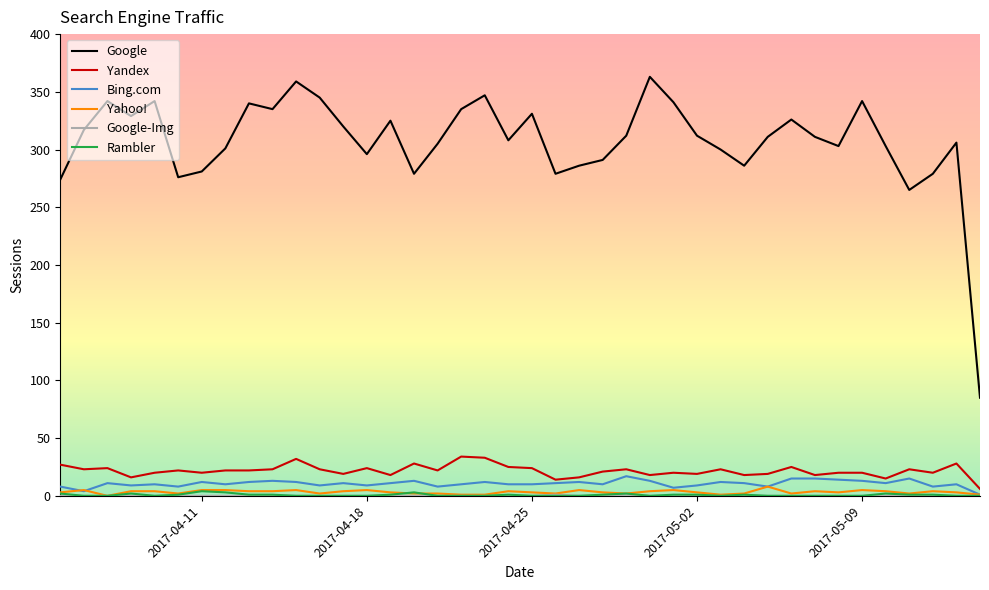

True or false: Google and Rambler intersect in this chart.

False